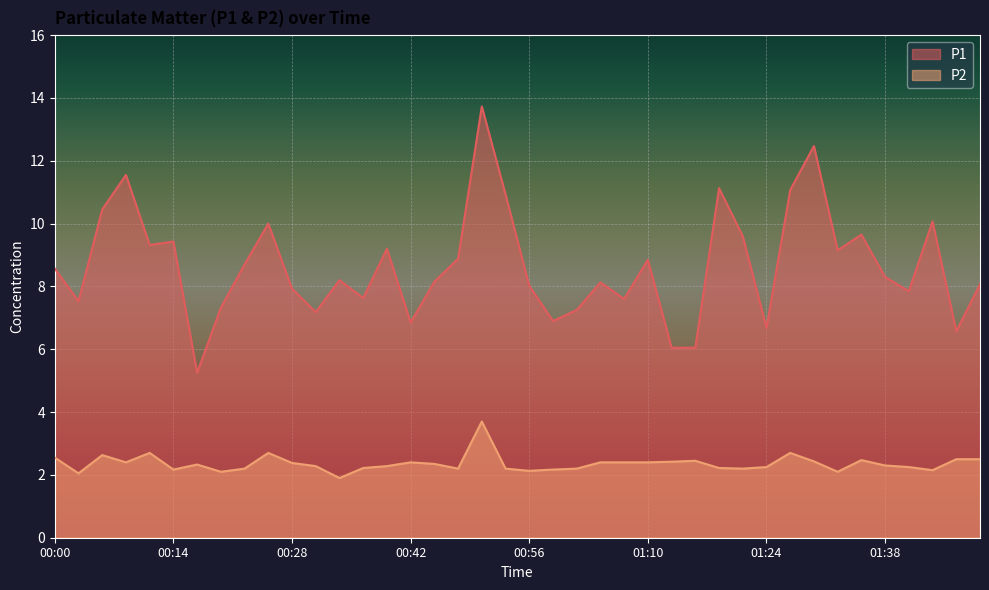

How many values in the P2 series are below 2?

1